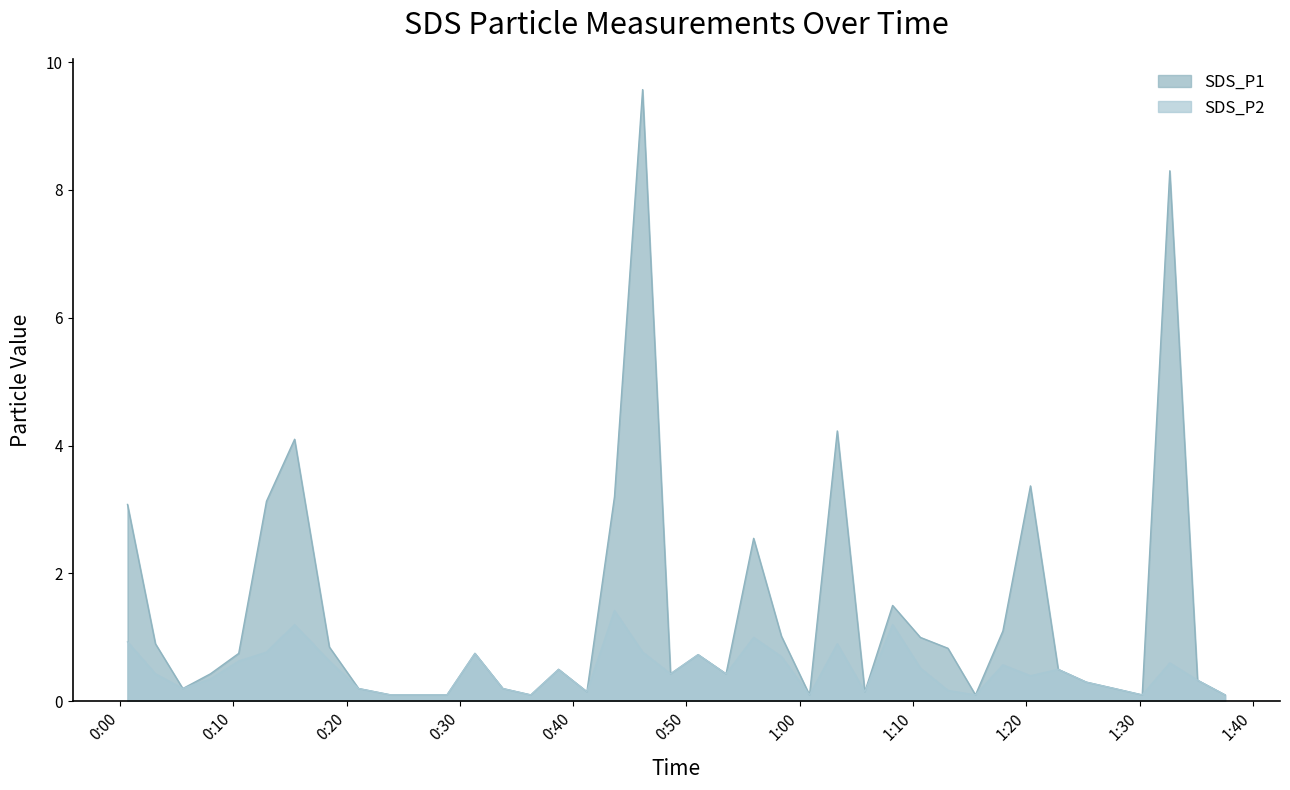

True or false: SDS_P1 and SDS_P2 intersect in this chart.

False